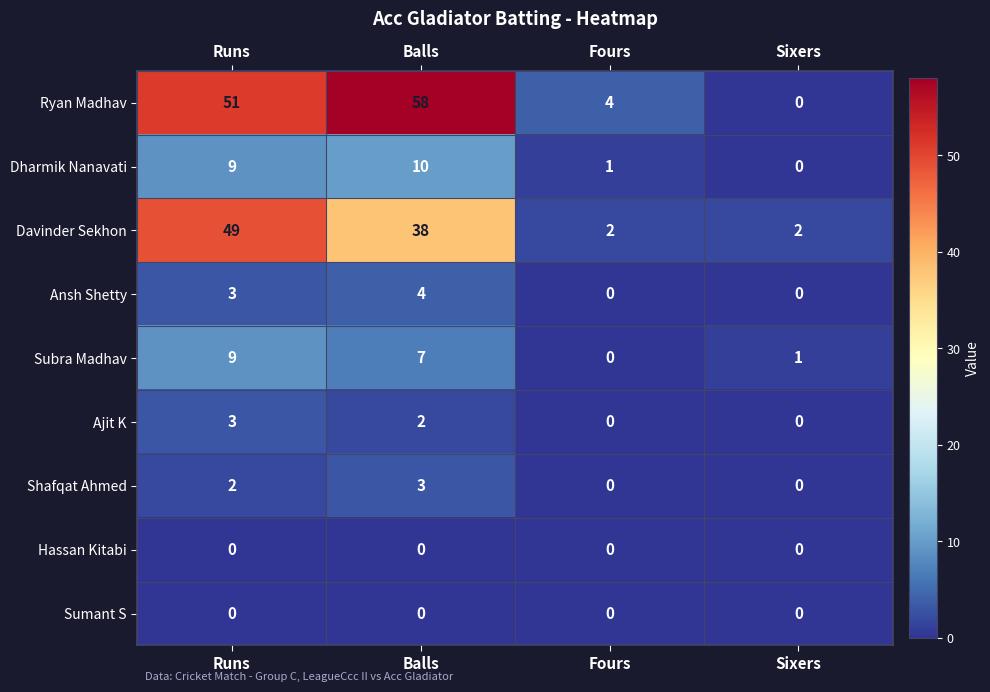

What is the difference between the highest and lowest values at Balls?

58